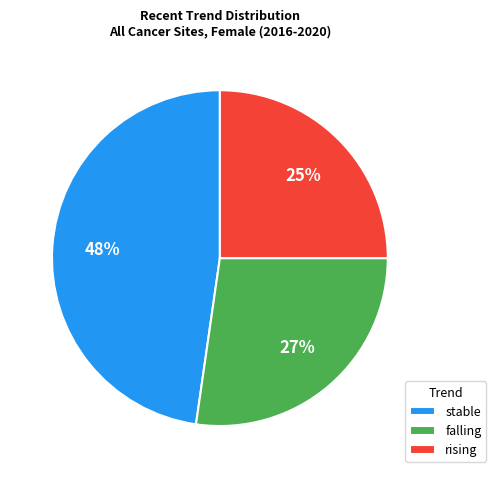

Rank the categories by value from highest to lowest.

stable, falling, rising